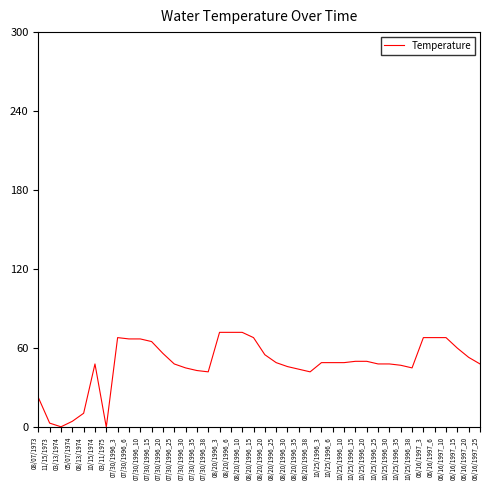

What is the difference between the maximum and minimum values?

72.0